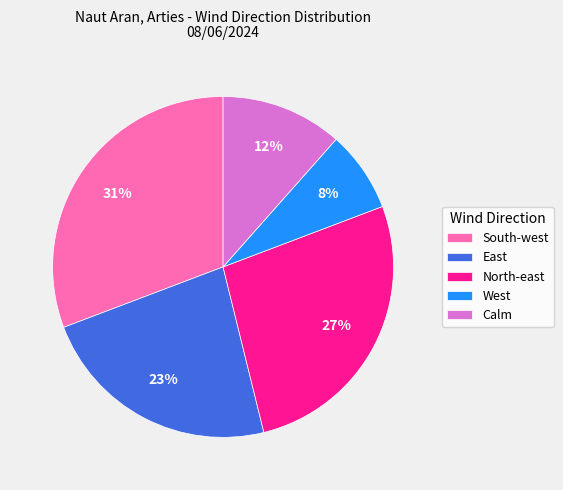

The South-west slice represents 31% of the pie. True or false?

True